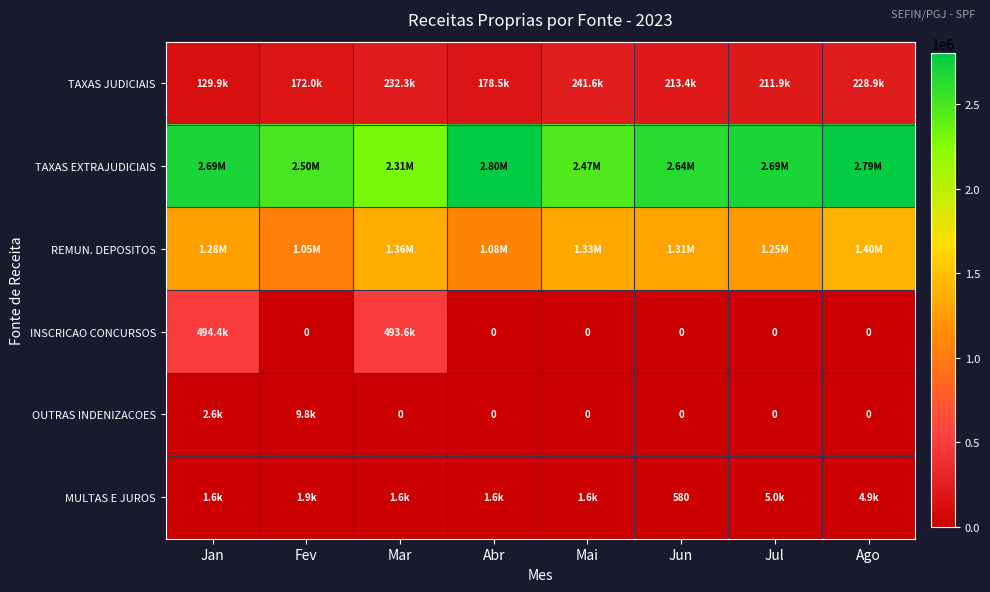

What is the difference between the maximum and minimum values in the INSCRICAO CONCURSOS series?

494370.0